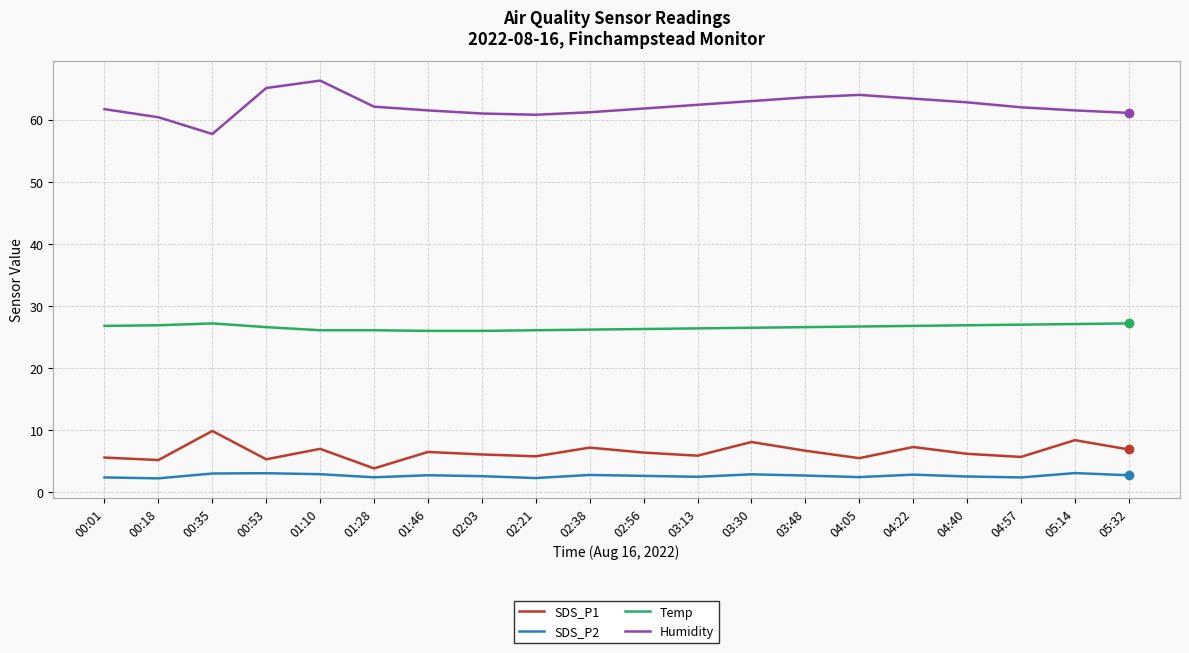

True or false: Temp has a value of 27.1 at 05:14.

True